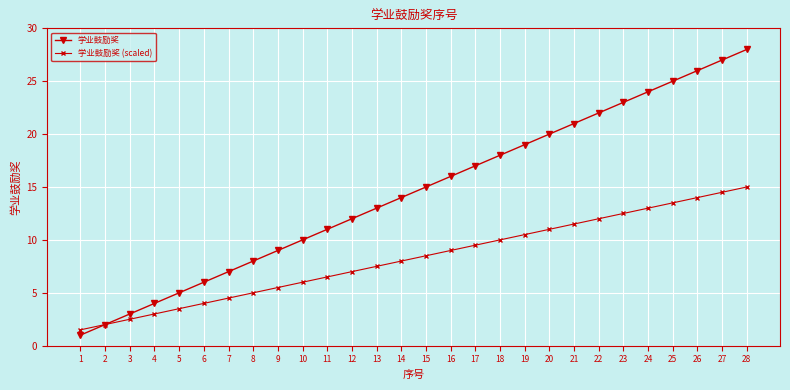

At which category is the sum across all series the highest?

28